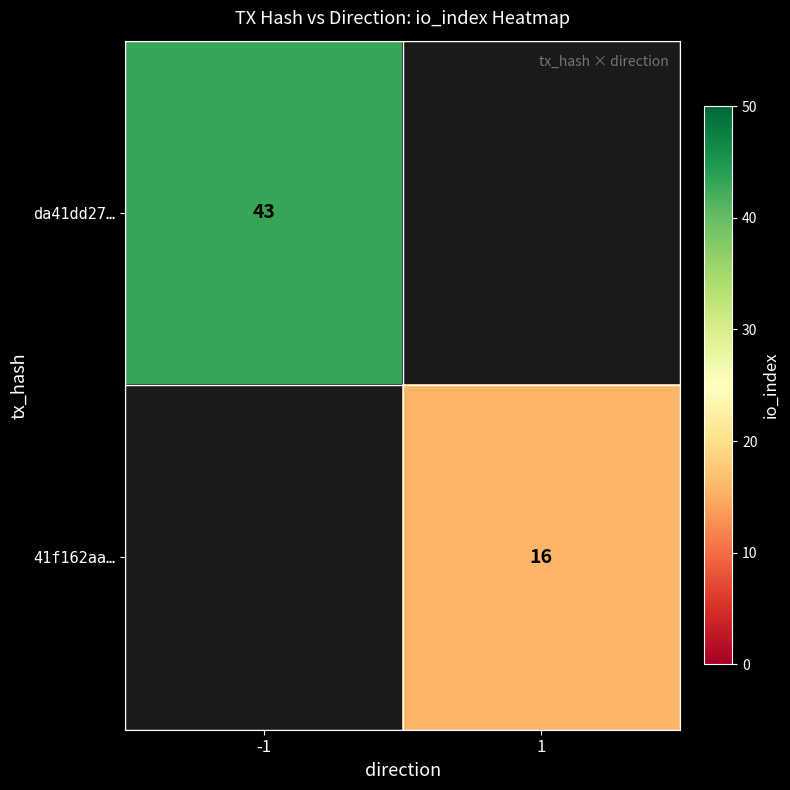

The 41f162aa… series shows 16 at 1. True or false?

True